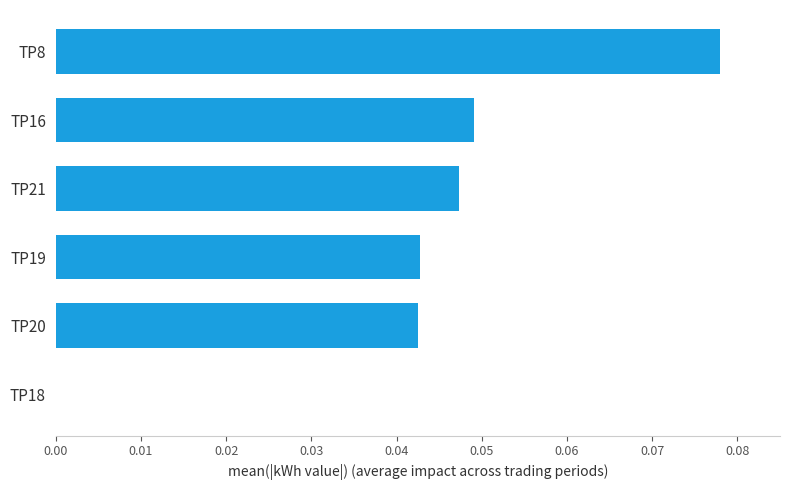

Count the number of values greater than 0.

5